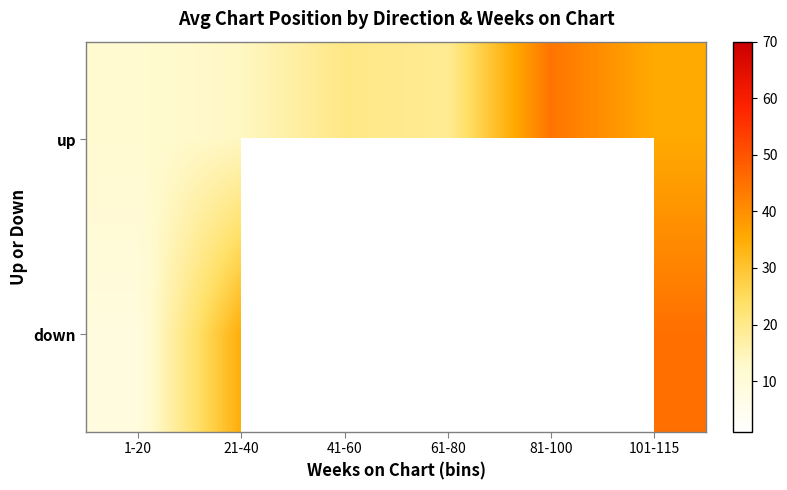

How many series are shown in this chart?

2